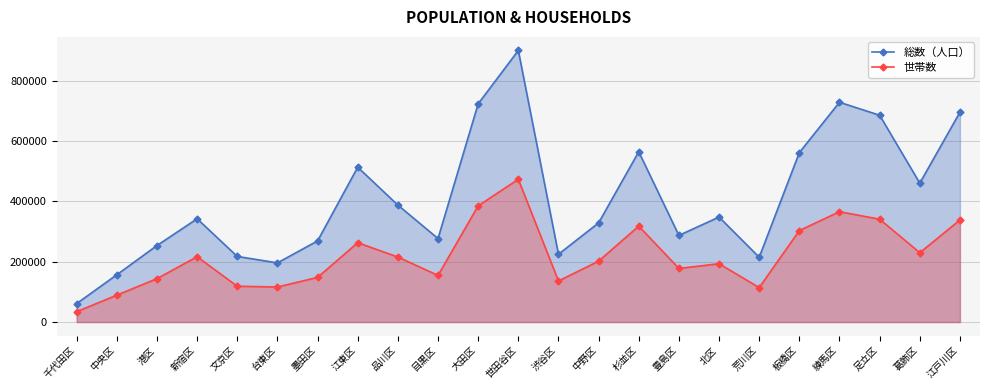

What is the sum of the 世帯数 values at 渋谷区 and 中野区?

338013